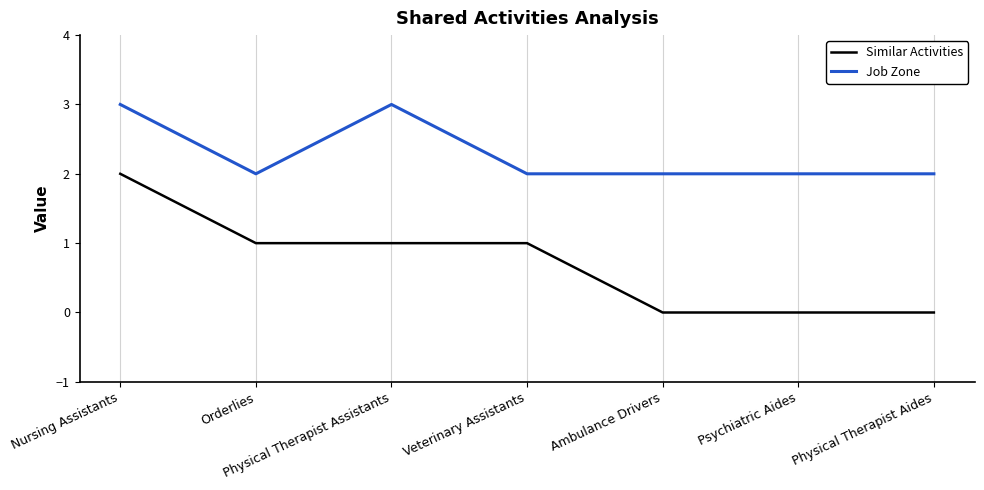

What are all the series names shown in the legend?

Similar Activities, Job Zone